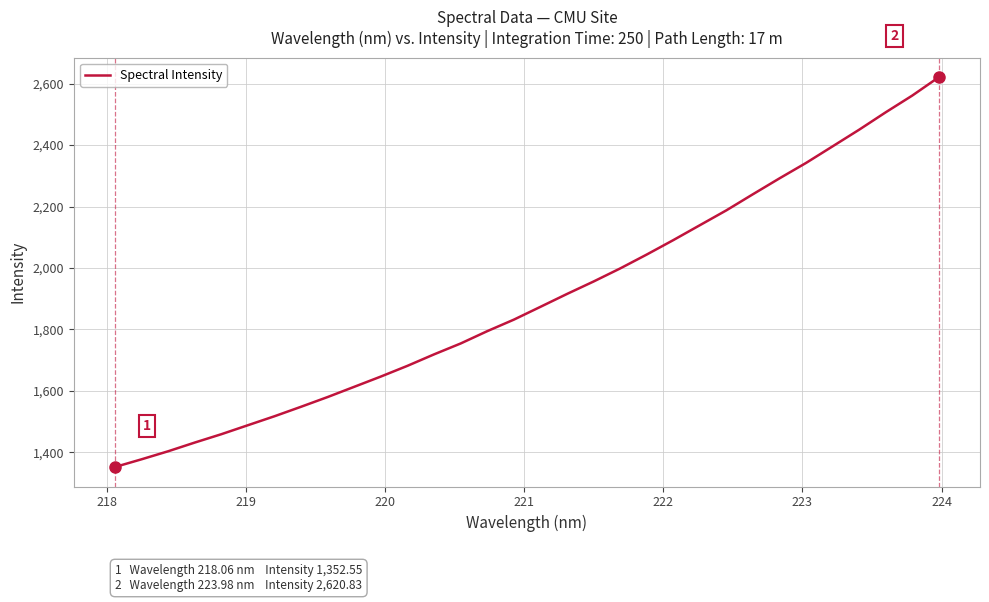

What is the greatest value displayed?

2620.8